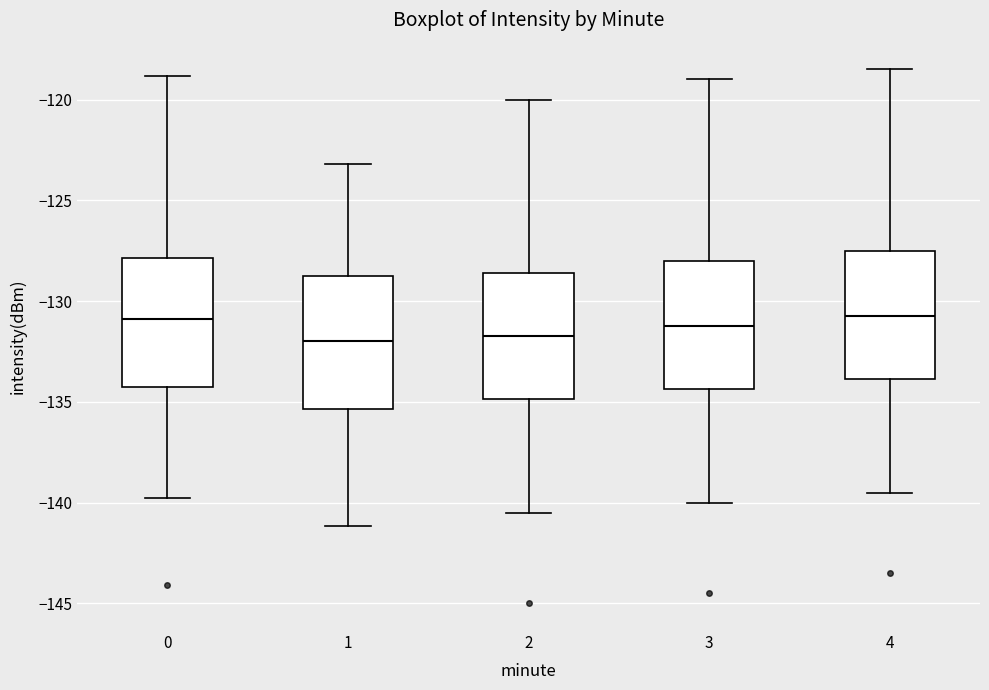

Reading left to right, transcribe this box plot: for each box, give where its median line is, the range the box spans, and where its two whiskers end, as read against the y-axis. The values are not printed on the chart, so give them approximately, as read against the axis.

0: median -131.0, box -134.5 to -128.0, whiskers -140.0 to -119.0
1: median -132.0, box -135.5 to -129.0, whiskers -141.0 to -123.0
2: median -131.5, box -135.0 to -128.5, whiskers -140.5 to -120.0
3: median -131.0, box -134.5 to -128.0, whiskers -140.0 to -119.0
4: median -130.5, box -134.0 to -127.5, whiskers -139.5 to -118.5